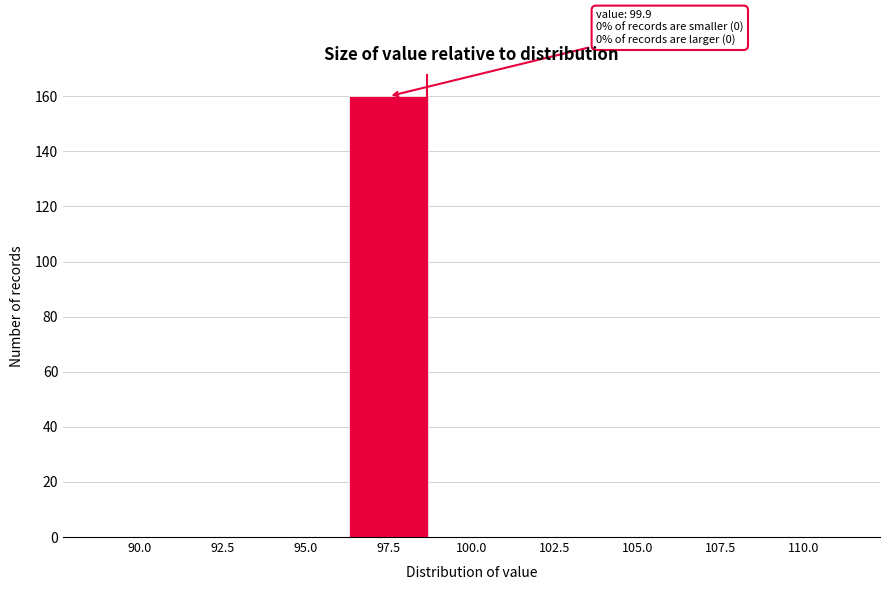

Reading left to right, transcribe all the data shown in this chart.

90.0=0	92.5=0	95.0=0	97.5=160	100.0=0	102.5=0	105.0=0	107.5=0	110.0=0